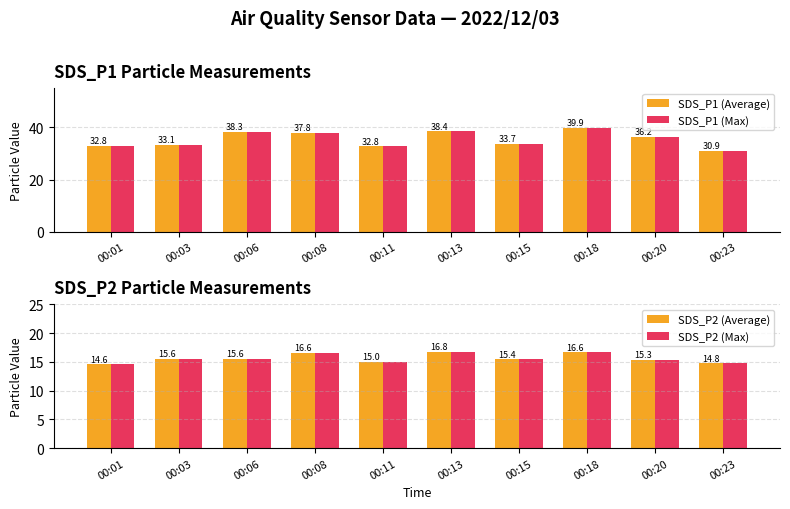

What are all the series names shown in the legend?

SDS_P1 (Average), SDS_P1 (Max), SDS_P2 (Average), SDS_P2 (Max)